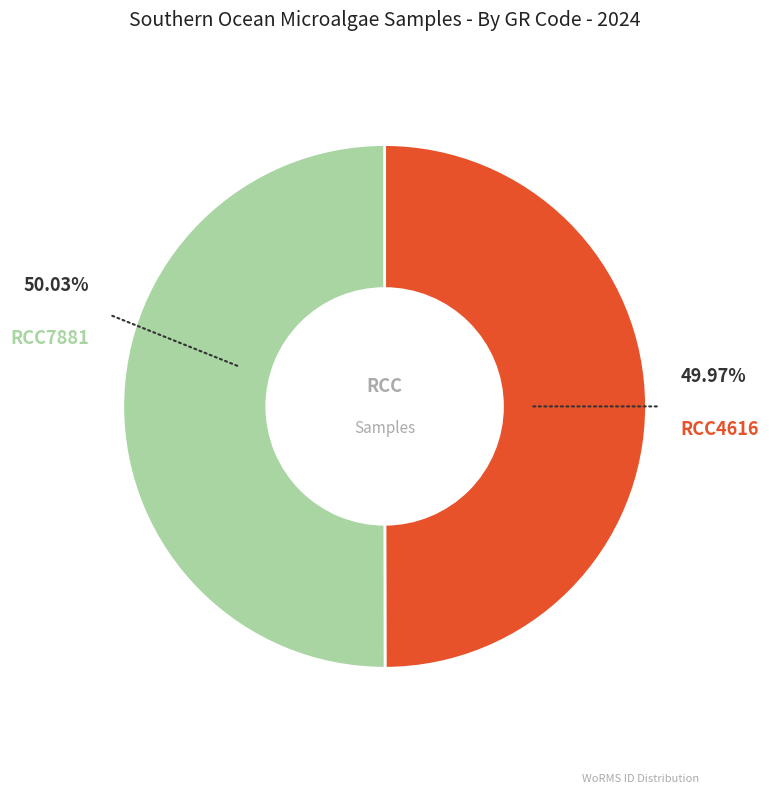

Is there any slice that represents more than half of the pie?

Yes